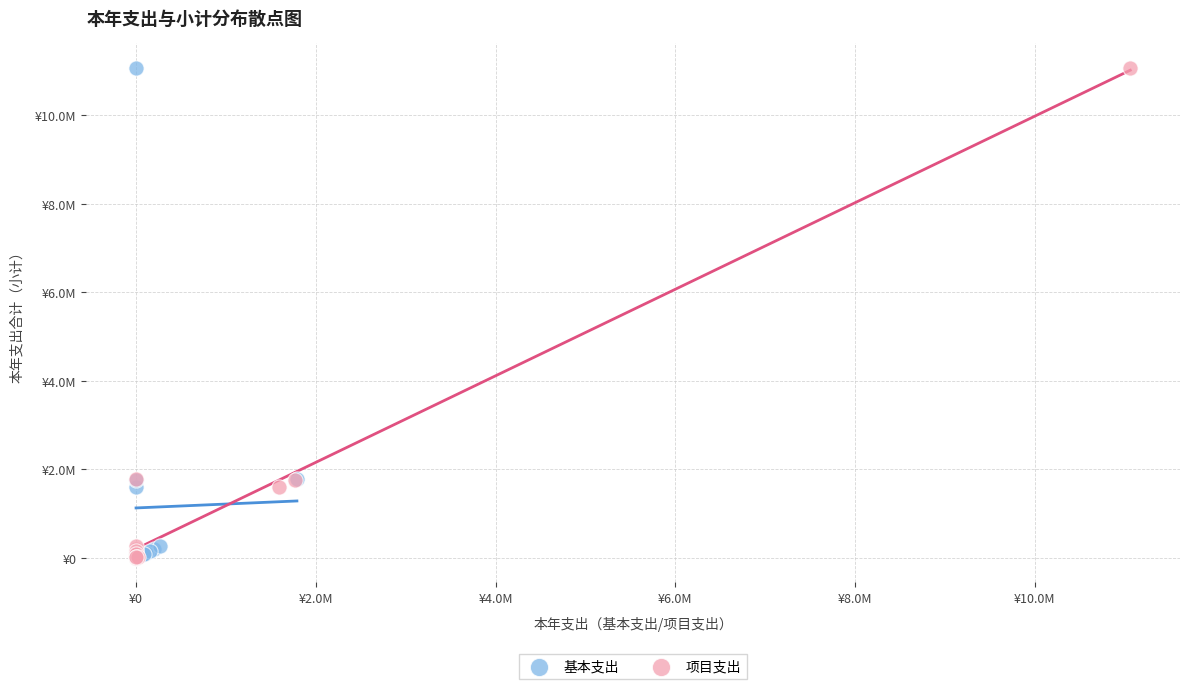

What are all the series names shown in the legend?

基本支出, 项目支出